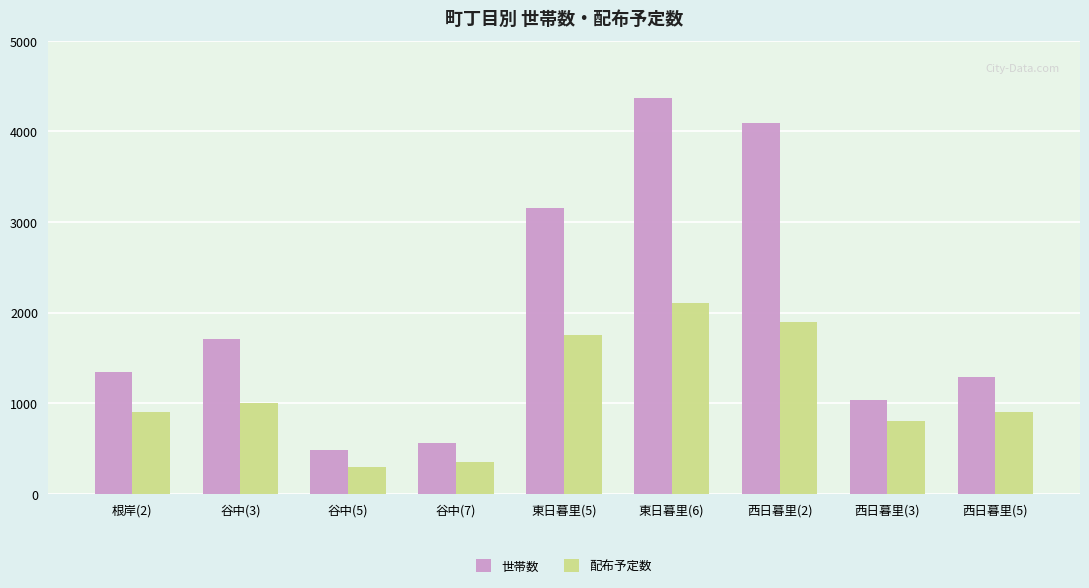

What is the label of the 9th bar from the right?

根岸(2)